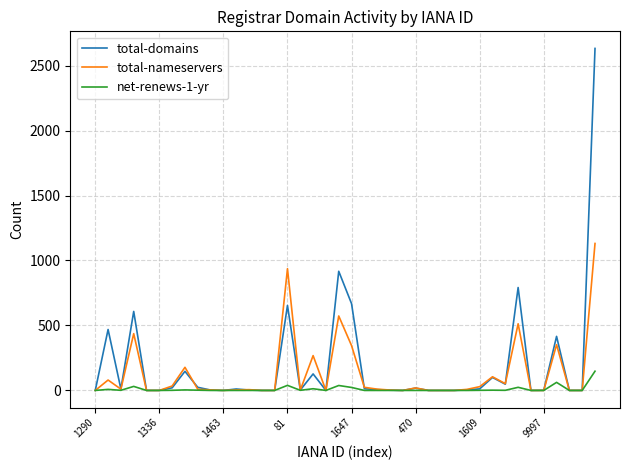

How many lines are shown in the chart?

3